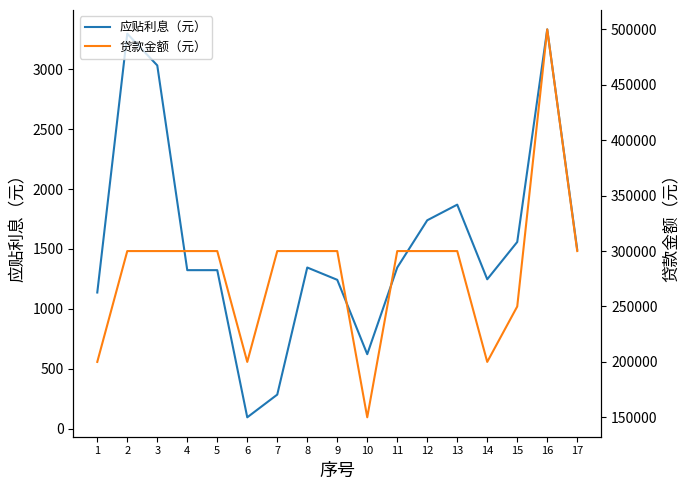

Reading right to left, what are all the values shown in this chart?

应贴利息（元）: 1493.4	3332.4	1557.8	1246.2	1869.4	1738.9	1344.5	620.9	1241.8	1344.5	283.6	93.9	1322.5	1322.5	3031.7	3296.7	1135.8
贷款金额（元）: 300000.0	500000.0	250000.0	200000.0	300000.0	300000.0	300000.0	150000.0	300000.0	300000.0	300000.0	200000.0	300000.0	300000.0	300000.0	300000.0	200000.0